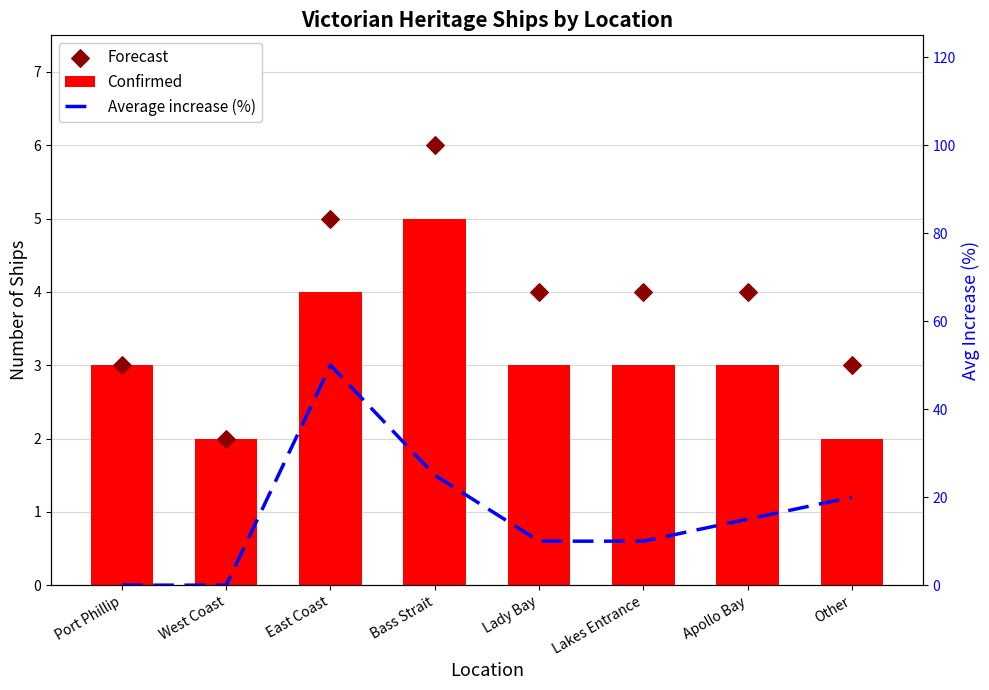

What is the total value across all series at West Coast?

4